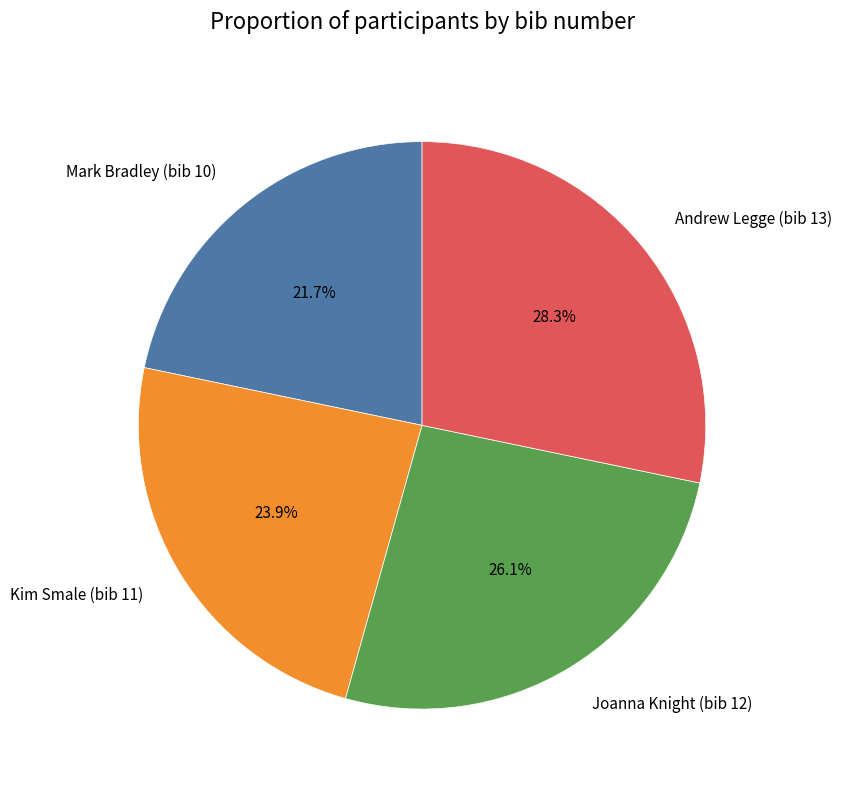

Which category has the smallest portion of the pie?

Mark Bradley (bib 10)